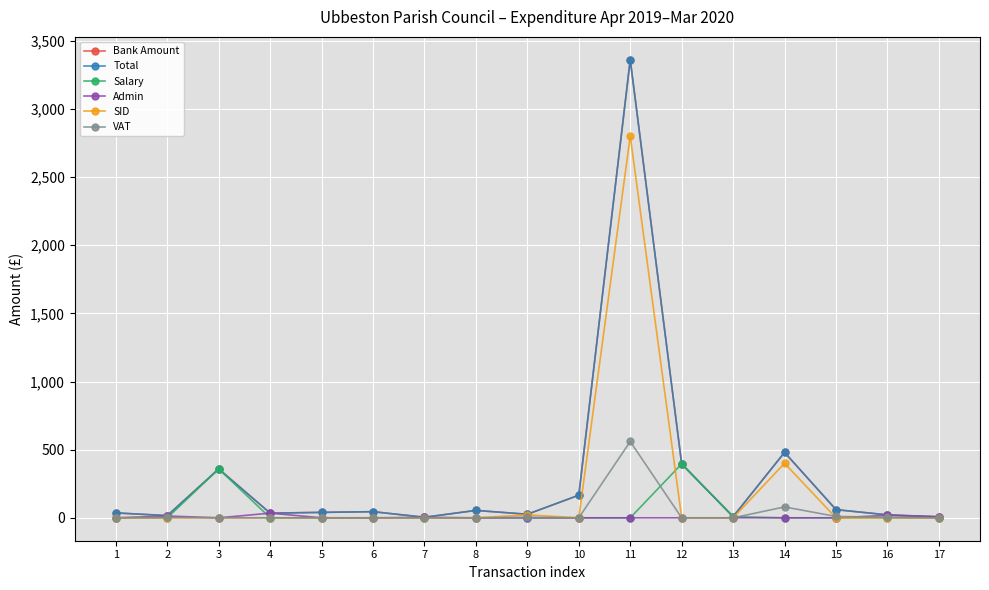

Reading right to left, extract all data points from this chart.

Bank Amount: 7.3	21.6	60.0	480.0	8.4	395.5	3360.0	166.0	26.0	54.4	4.0	45.0	40.0	34.2	358.6	16.0	36.1
Total: 7.3	21.6	60.0	480.0	8.4	395.5	3360.0	166.0	26.0	54.4	4.0	45.0	40.0	34.2	358.6	16.0	36.1
Salary: 0.0	0.0	0.0	0.0	8.4	395.5	0.0	0.0	0.0	0.0	0.0	0.0	0.0	0.0	358.6	0.0	0.0
Admin: 7.3	18.0	0.0	0.0	0.0	0.0	0.0	0.0	0.0	0.0	3.3	0.0	0.0	34.2	0.0	13.3	0.0
SID: 0.0	0.0	0.0	400.0	0.0	0.0	2800.0	0.0	21.7	0.0	0.0	0.0	0.0	0.0	0.0	0.0	0.0
VAT: 0.0	3.6	10.0	80.0	0.0	0.0	560.0	0.0	4.3	0.0	0.7	0.0	0.0	0.0	0.0	2.7	0.0